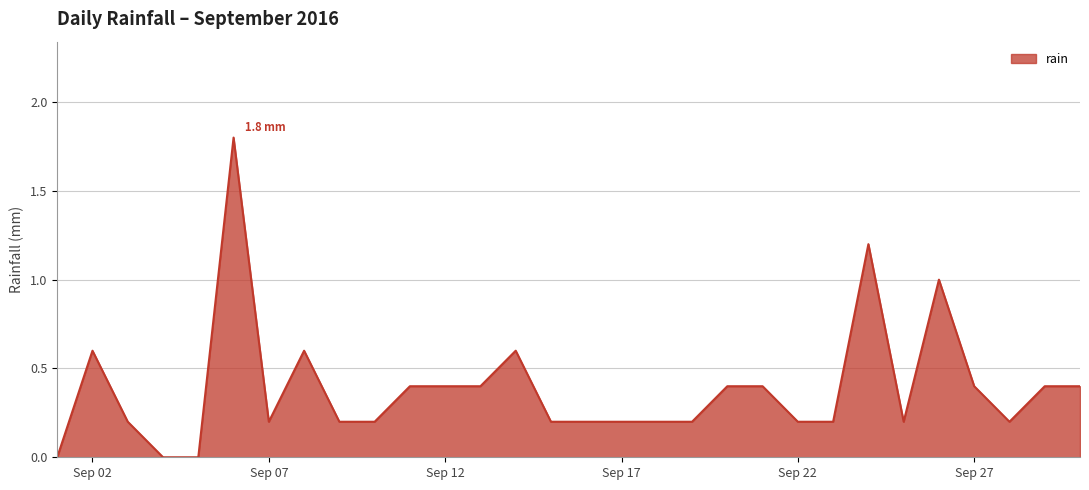

What is the difference between the maximum and minimum values?

1.8